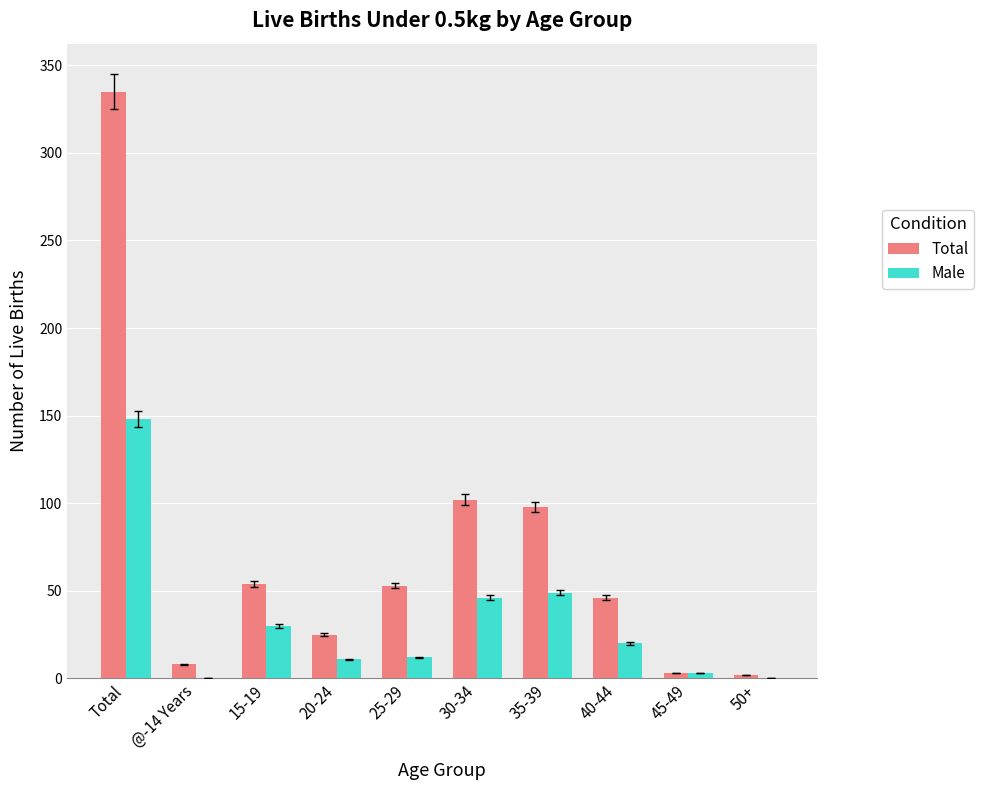

What is the maximum value for Total?

335